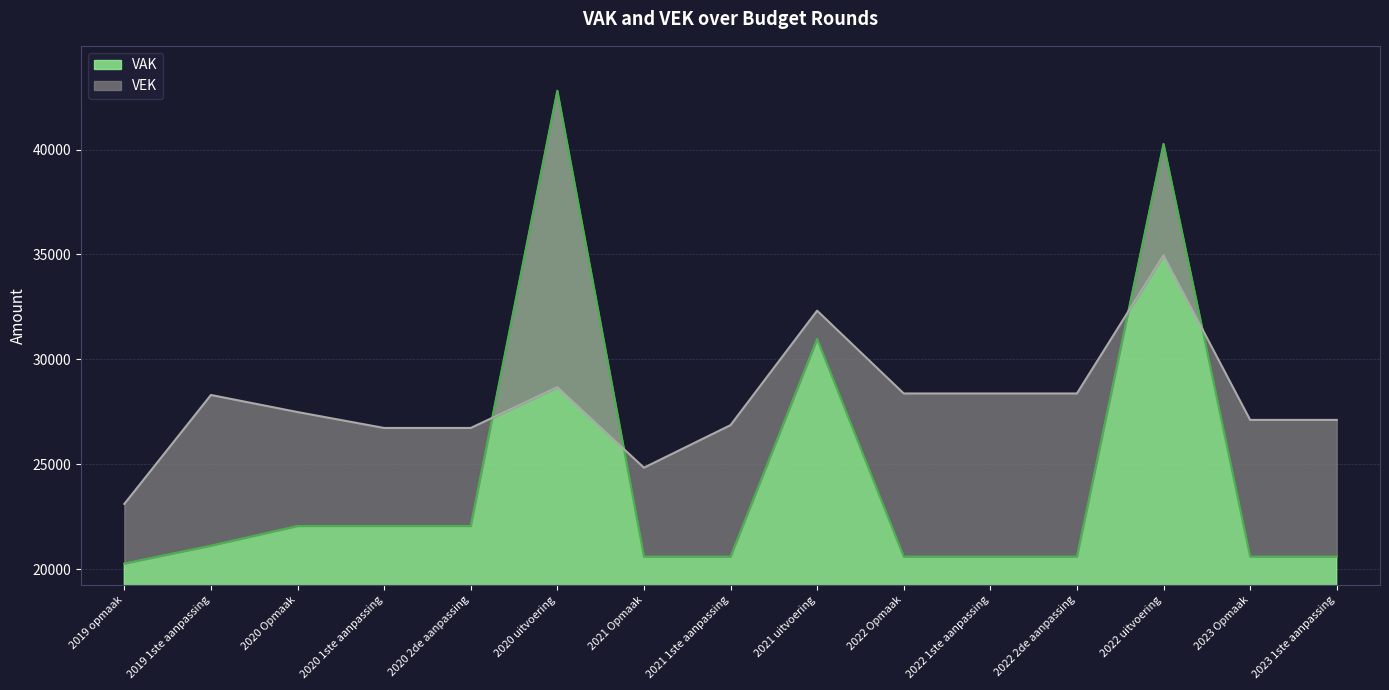

What is the total value across all series at 2020 uitvoering?

71478